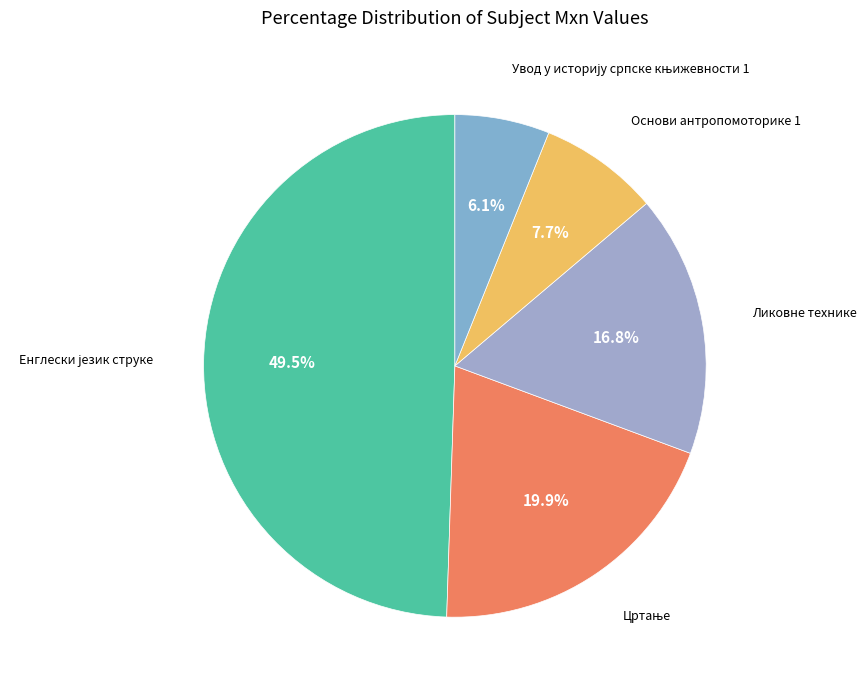

How many segments does this pie chart have?

5